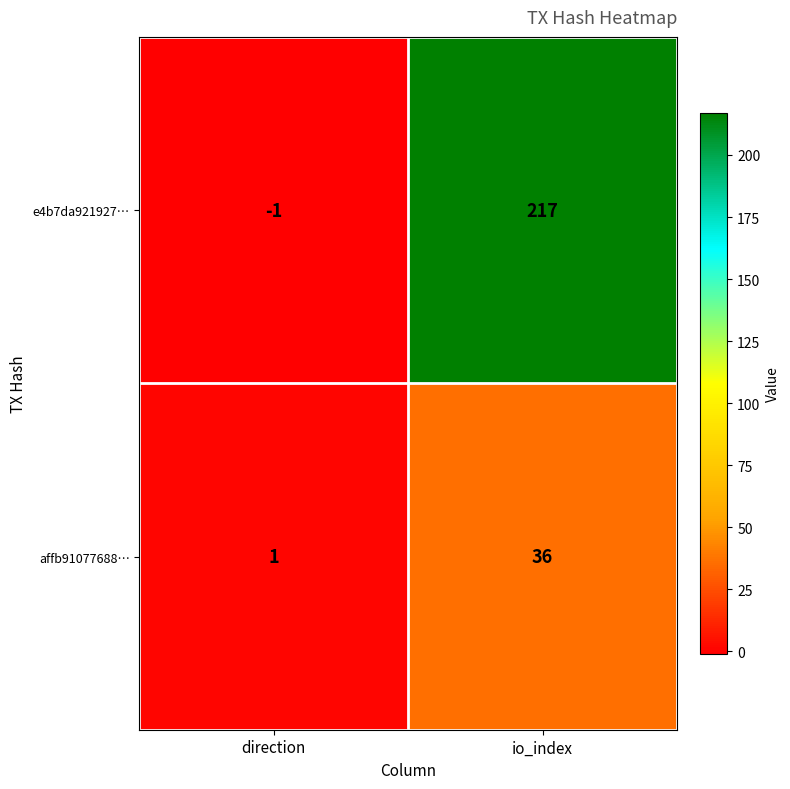

Reading left to right, extract all data points from this chart.

e4b7da921927…: direction=-1	io_index=217
affb91077688…: direction=1	io_index=36